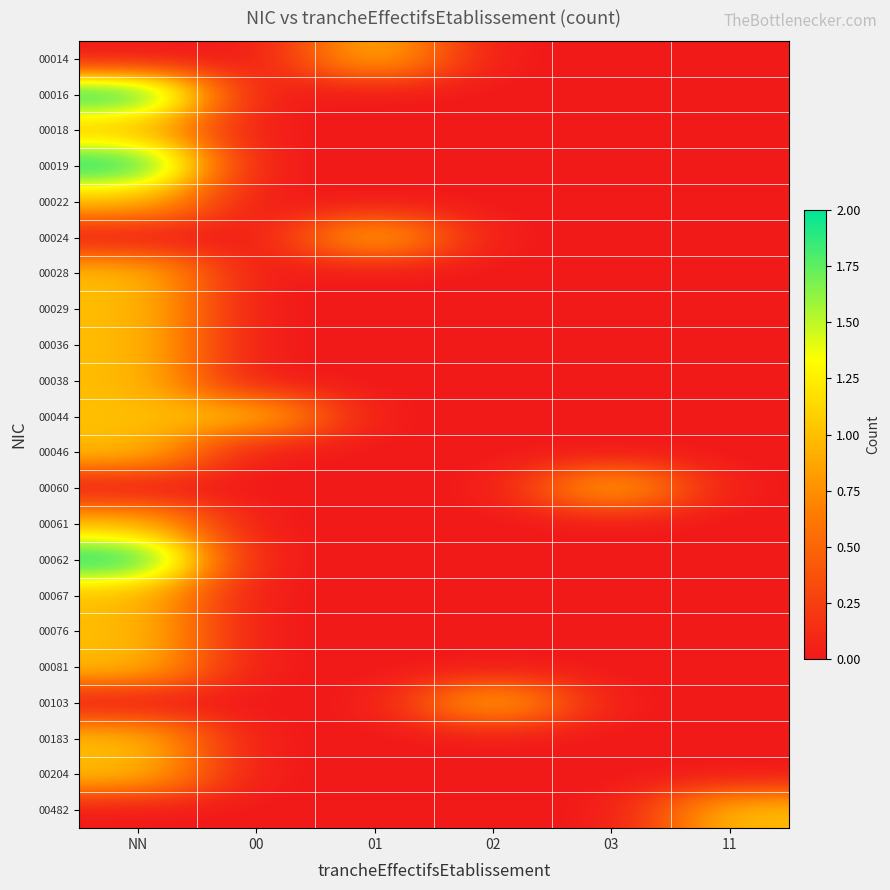

What is the maximum value shown in the chart?

2